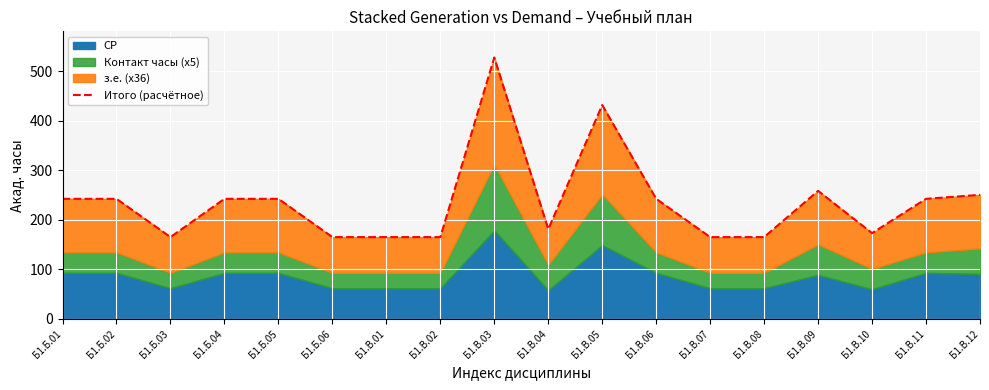

How many points are higher than both their immediate neighbors (excluding endpoints)?

3